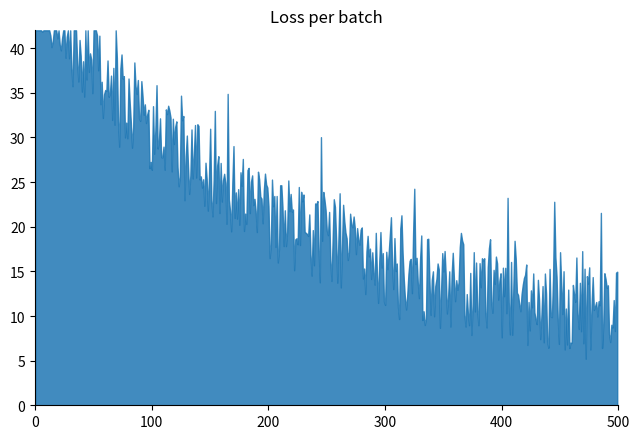

What is the smallest value displayed?

5.2